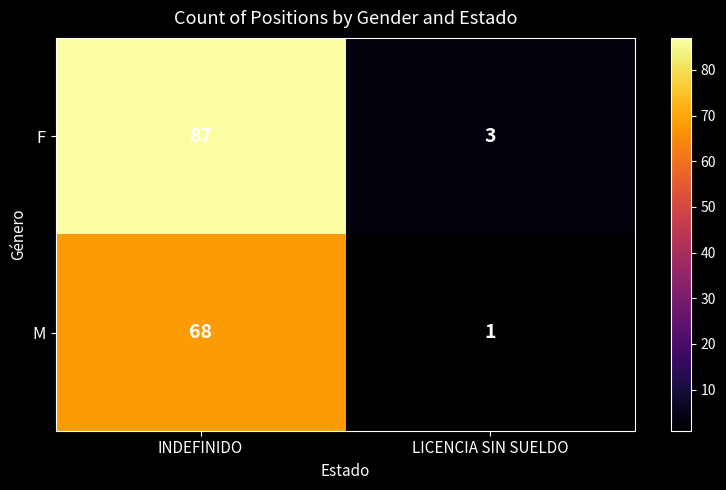

What is the spread (max minus min) of values at INDEFINIDO?

19